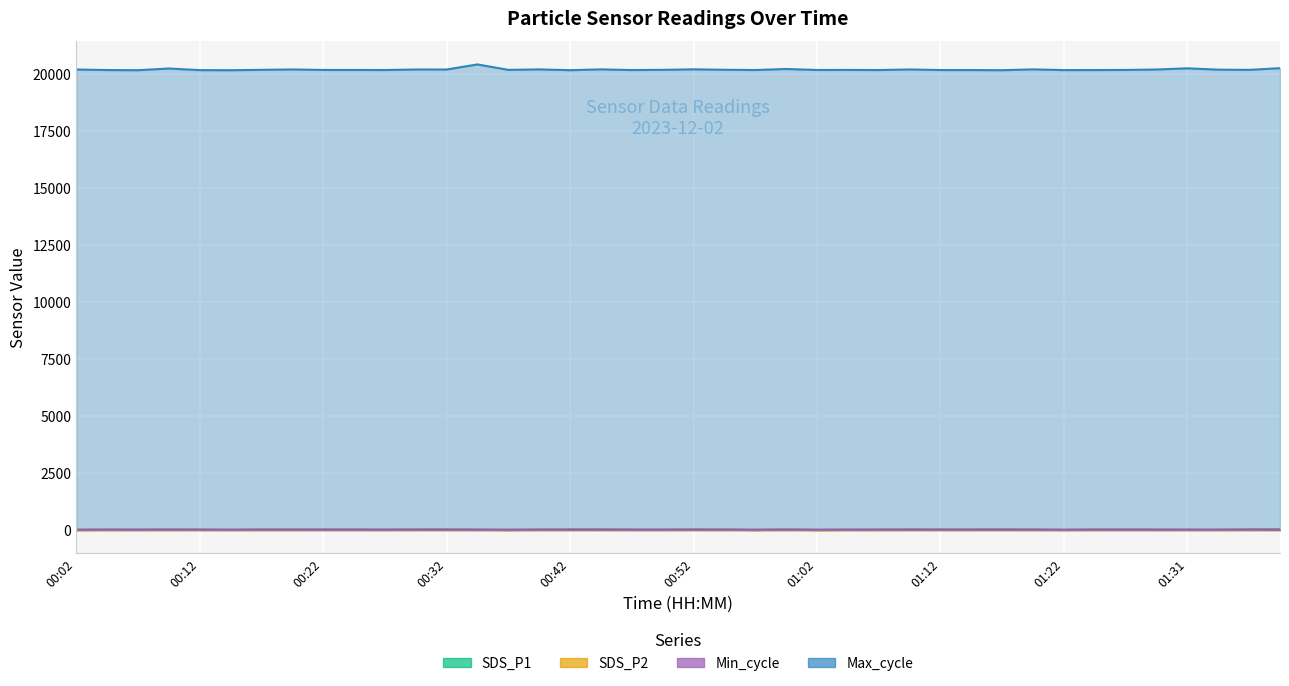

Count the number of categories in the chart.

40